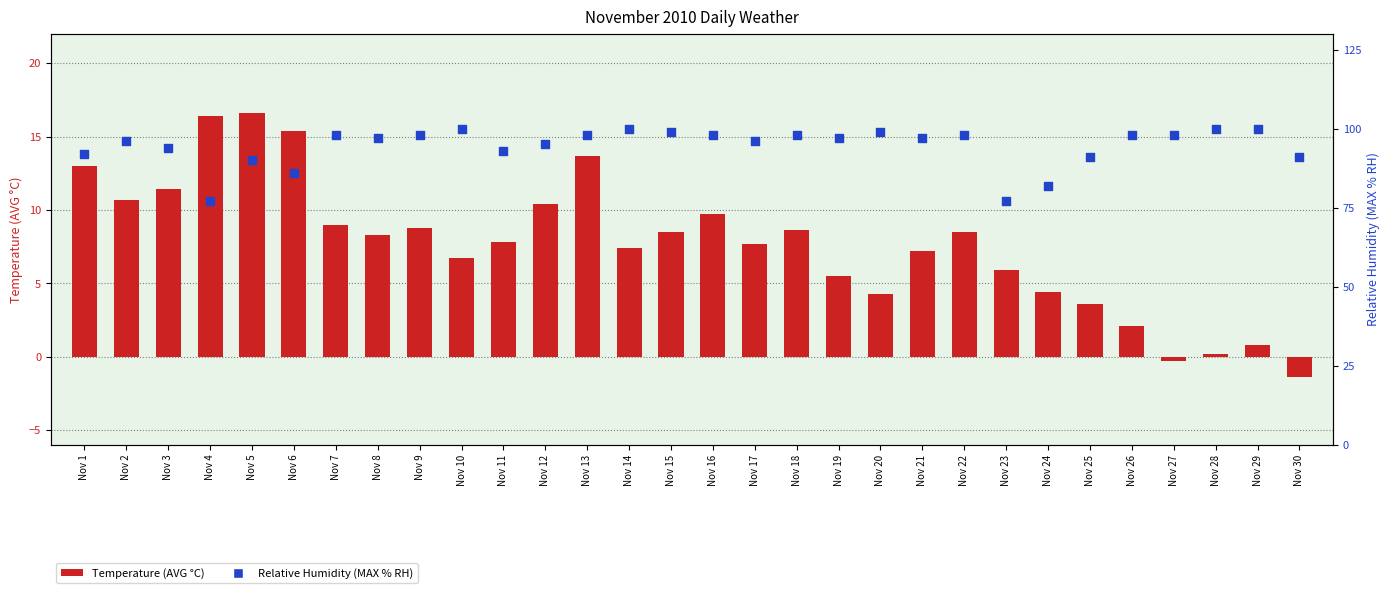

At which category is the sum across all series the highest?

Nov 13